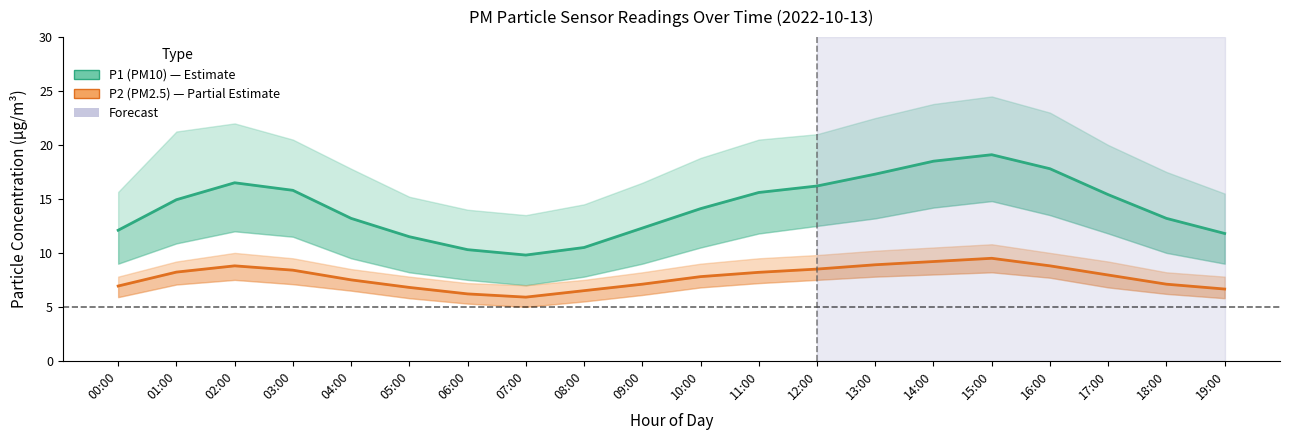

Reading right to left, what are all the values shown in this chart?

P1 (PM10): 11.8	13.2	15.4	17.8	19.1	18.5	17.3	16.2	15.6	14.1	12.3	10.5	9.8	10.3	11.5	13.2	15.8	16.5	14.9	12.1
P2 (PM2.5): 6.7	7.1	8.0	8.8	9.5	9.2	8.9	8.5	8.2	7.8	7.1	6.5	5.9	6.2	6.8	7.5	8.4	8.8	8.2	6.9